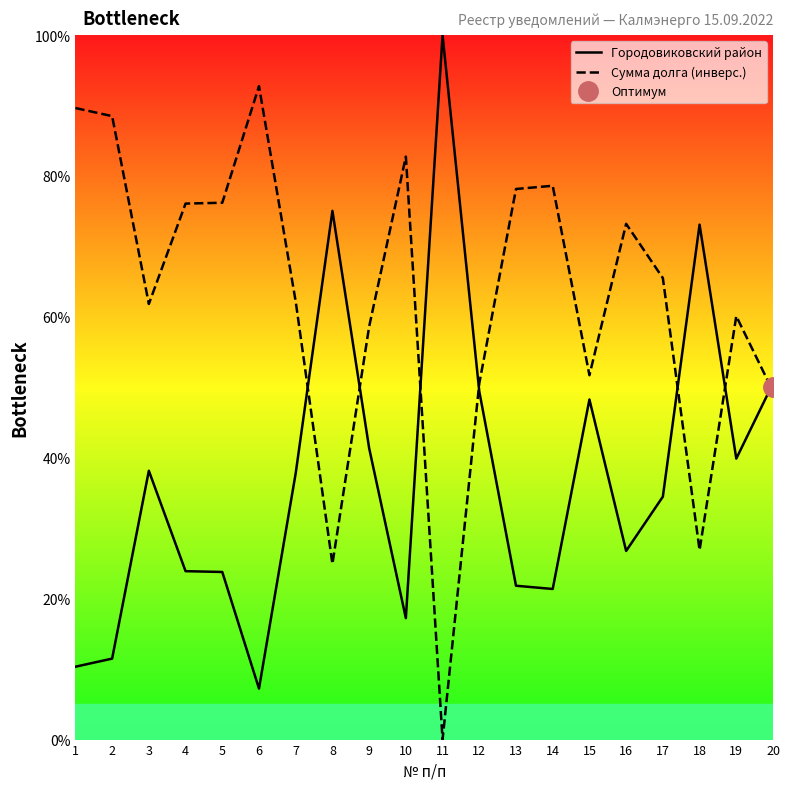

How many lines are shown in the chart?

2